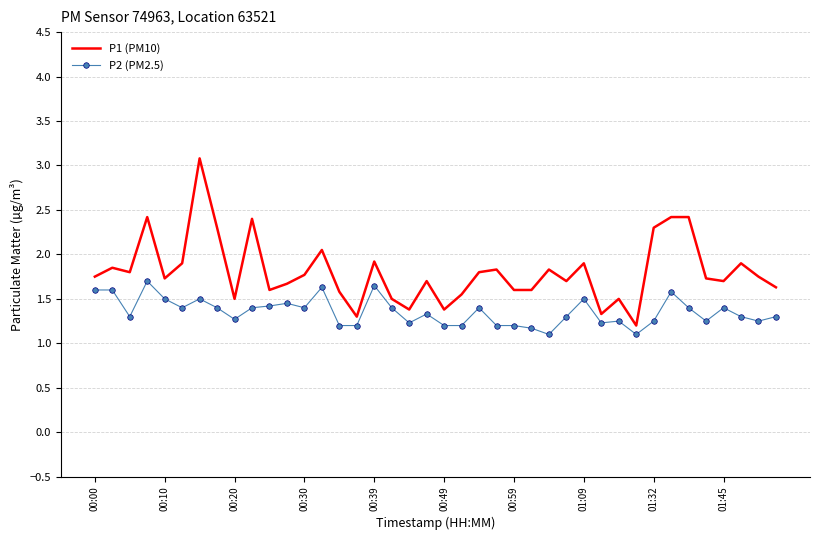

What is the difference between the maximum and minimum values in the P2 (PM2.5) series?

0.6